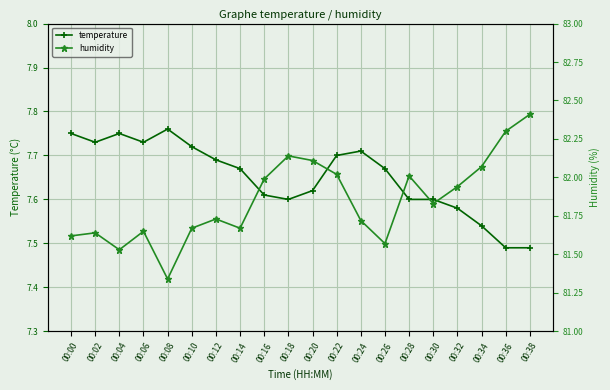

Which has a higher value, 00:32 or 00:12?

00:12